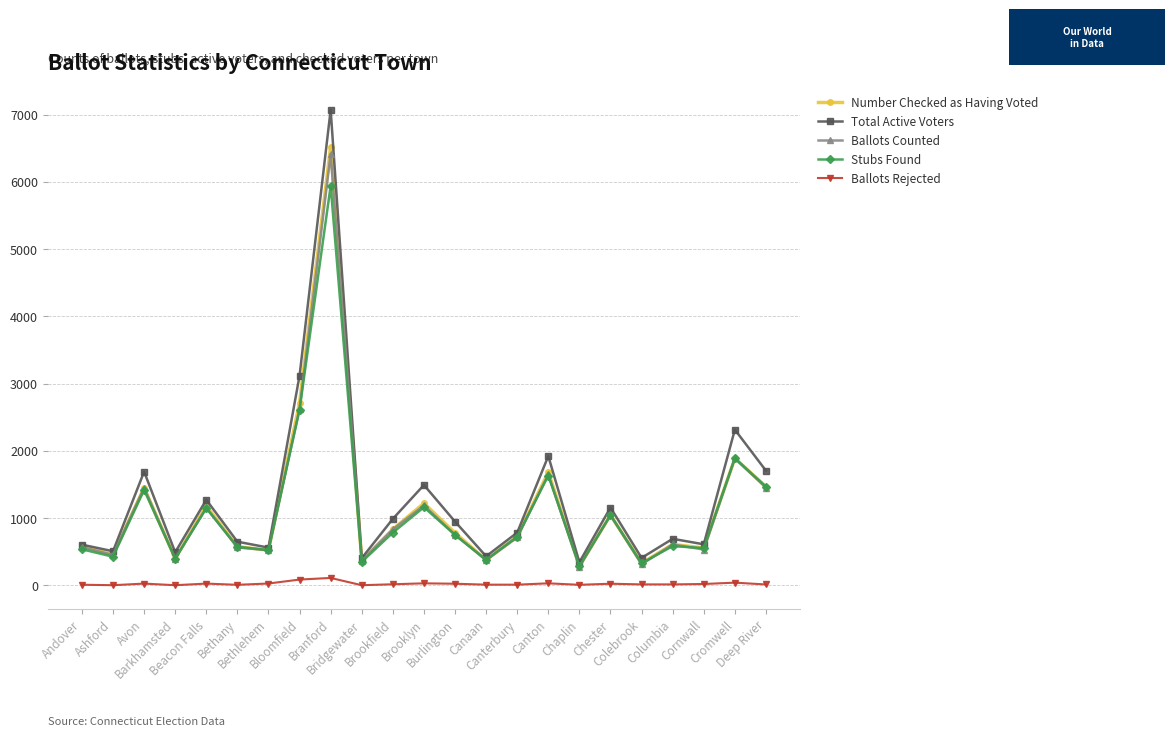

Between Brookfield and Chaplin, which series saw the biggest shift?

Total Active Voters